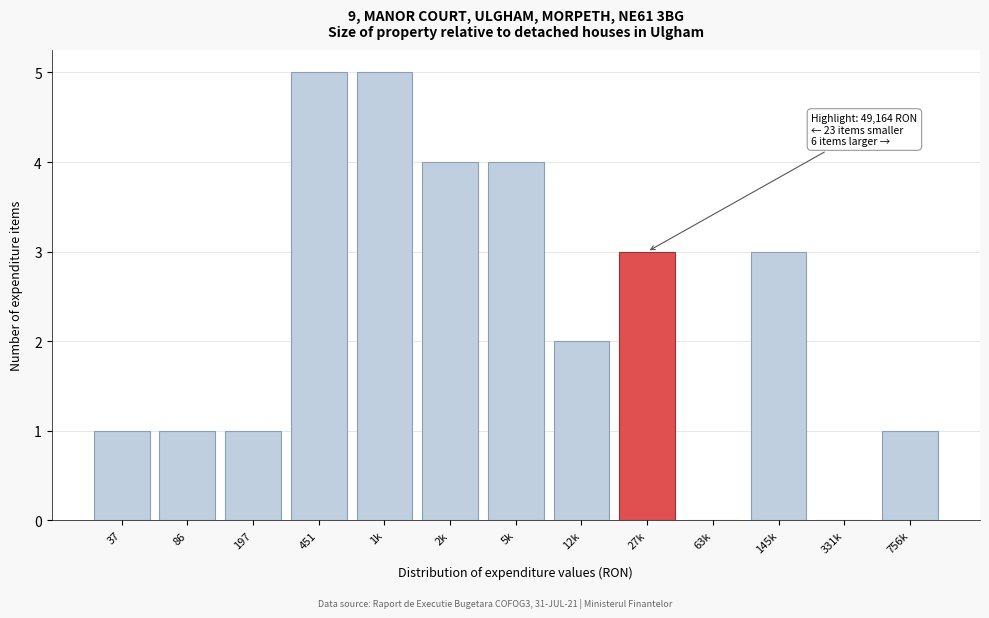

Reading right to left, extract all data points from this chart.

756k=1	331k=0	145k=3	63k=0	27k=3	12k=2	5k=4	2k=4	1k=5	451=5	197=1	86=1	37=1